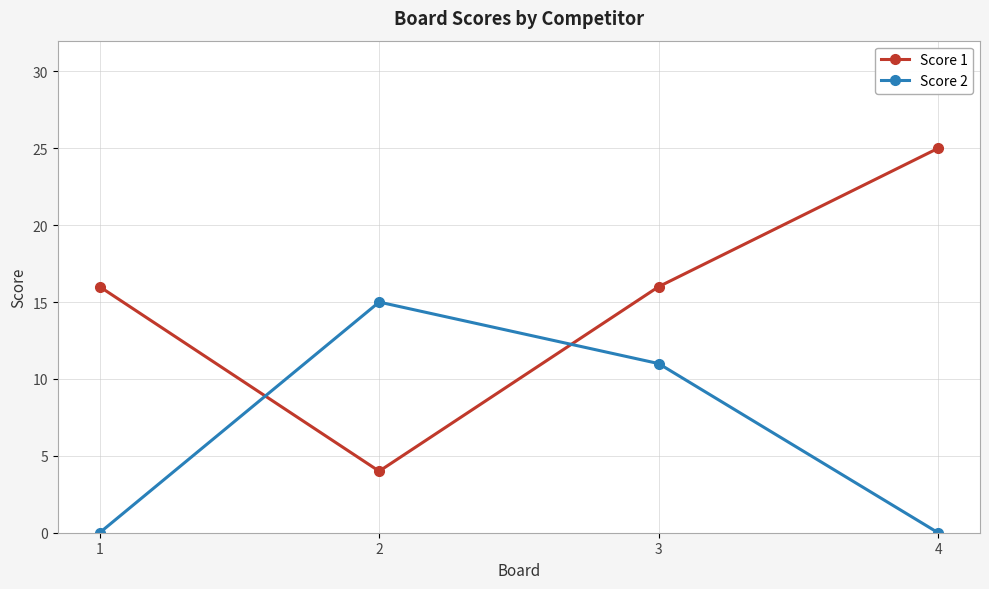

What is the spread (max minus min) of values at 2?

11